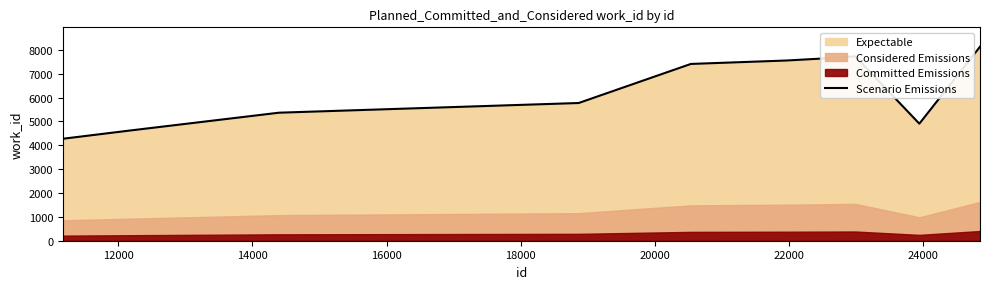

What is the change in value from 14000 to 16000?

+406